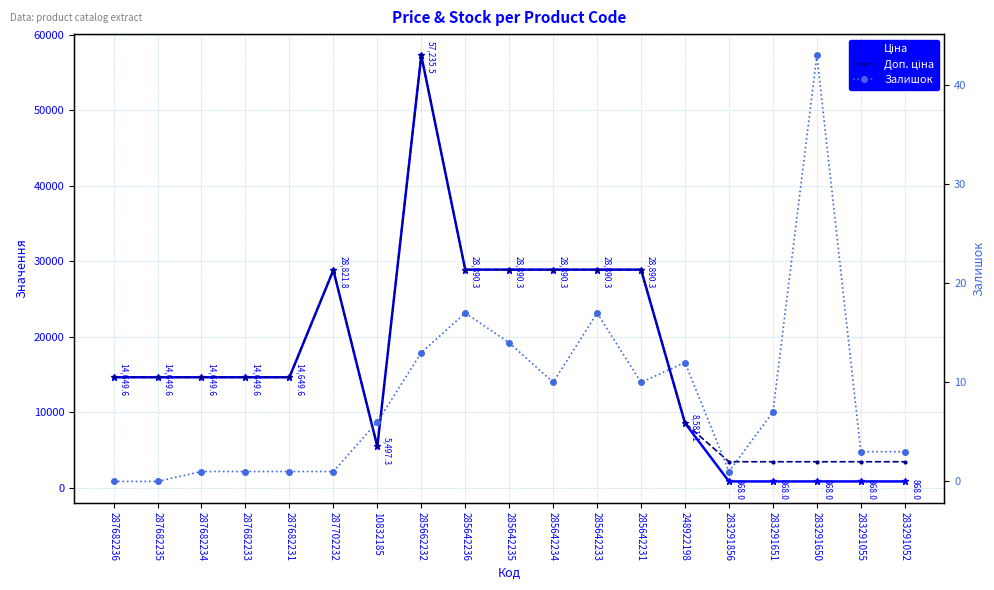

What position from the left is 285642236?

9